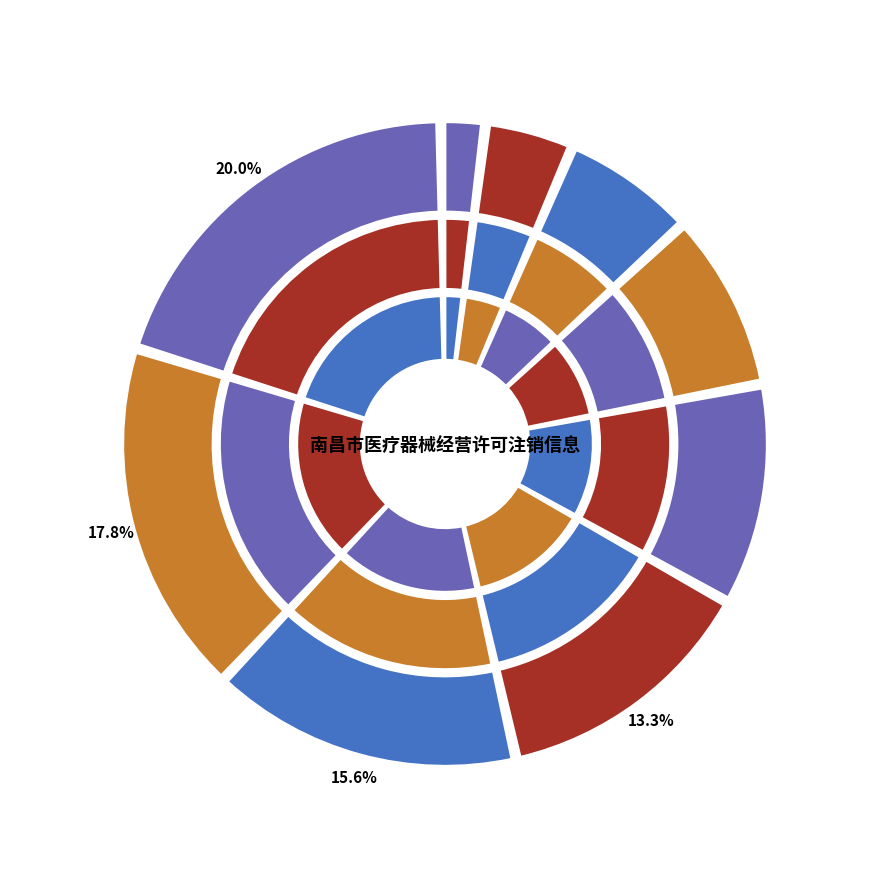

How many slices are in this pie chart?

9